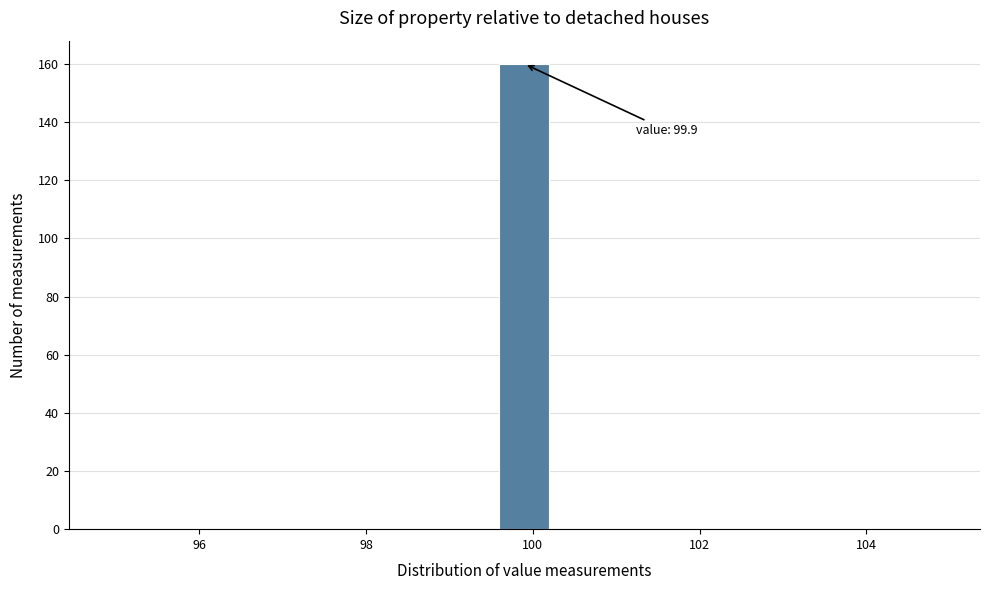

Read against the x-axis, roughly where is the centre of the tallest bar?

100.0